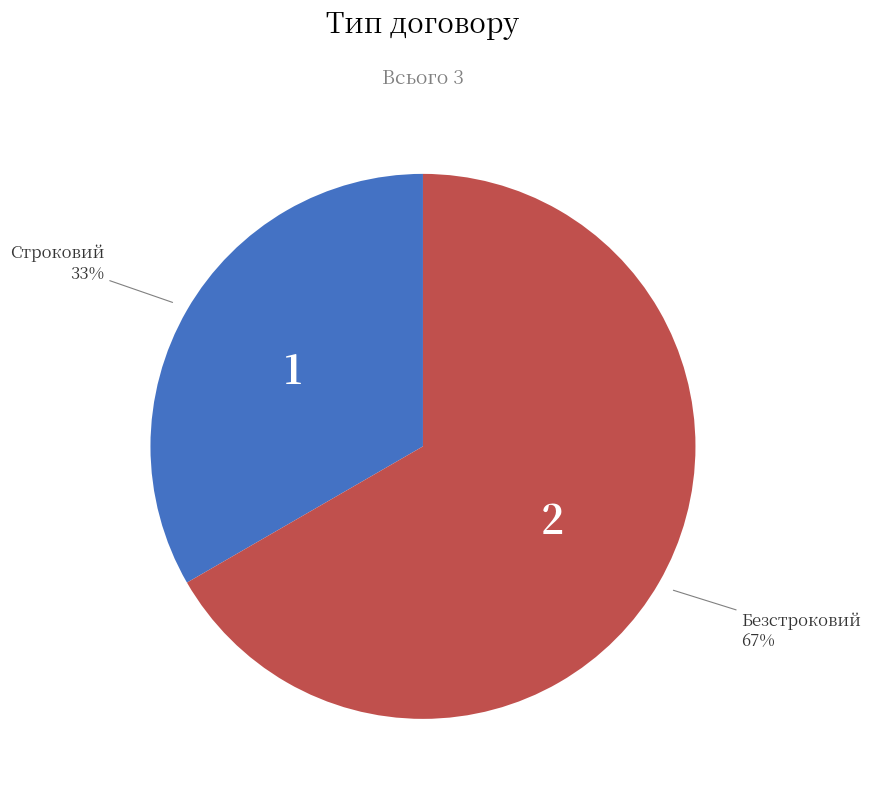

Is there any slice that represents more than half of the pie?

Yes